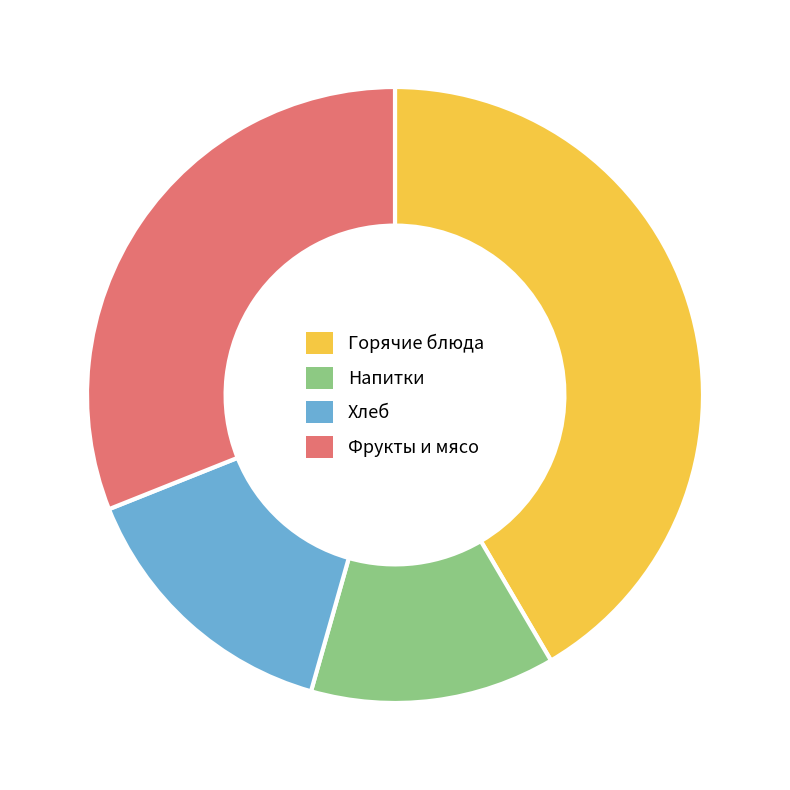

What is the ratio of the value at Фрукты и мясо to the value at Напитки?

2.4